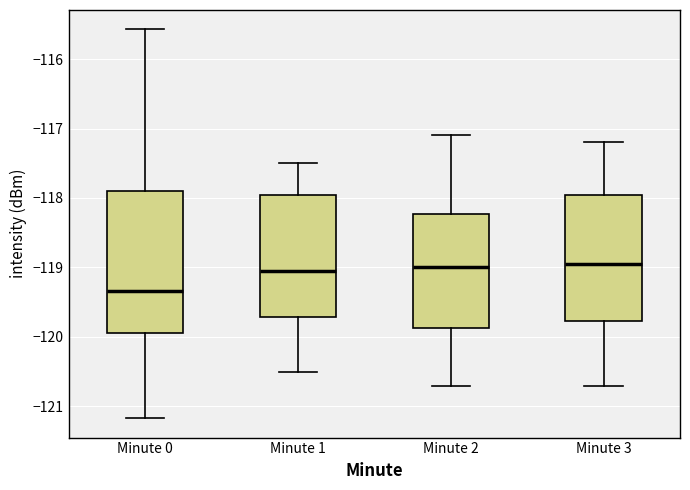

Where does the median line of the box for Minute 3 sit on the y-axis? The values are not printed on the chart, so give them approximately, as read against the axis.

-118.9